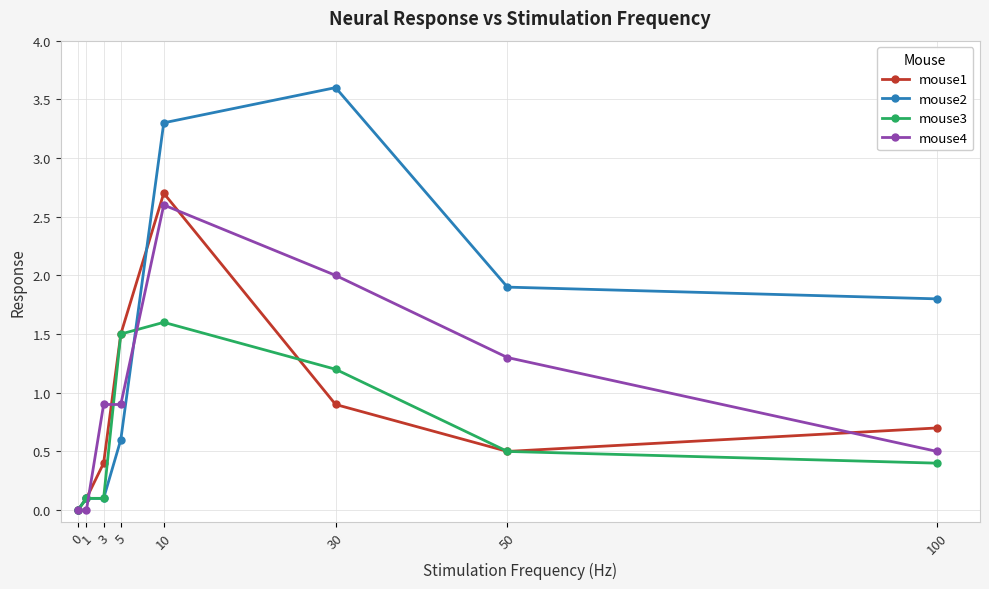

Is the value of mouse4 at 10 greater than the value of mouse1 at 100?

Yes